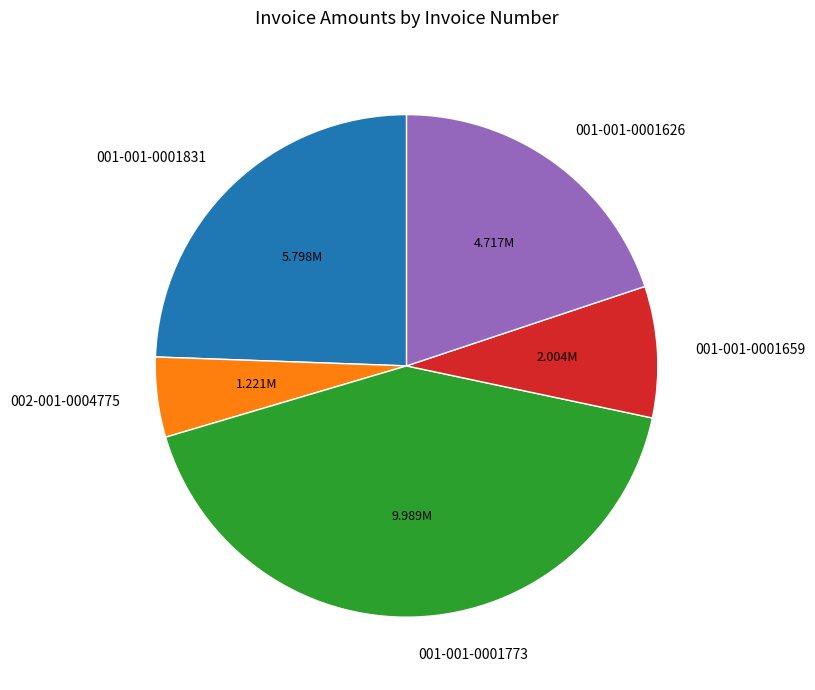

Rank the categories by value from highest to lowest.

001-001-0001773, 001-001-0001831, 001-001-0001626, 001-001-0001659, 002-001-0004775